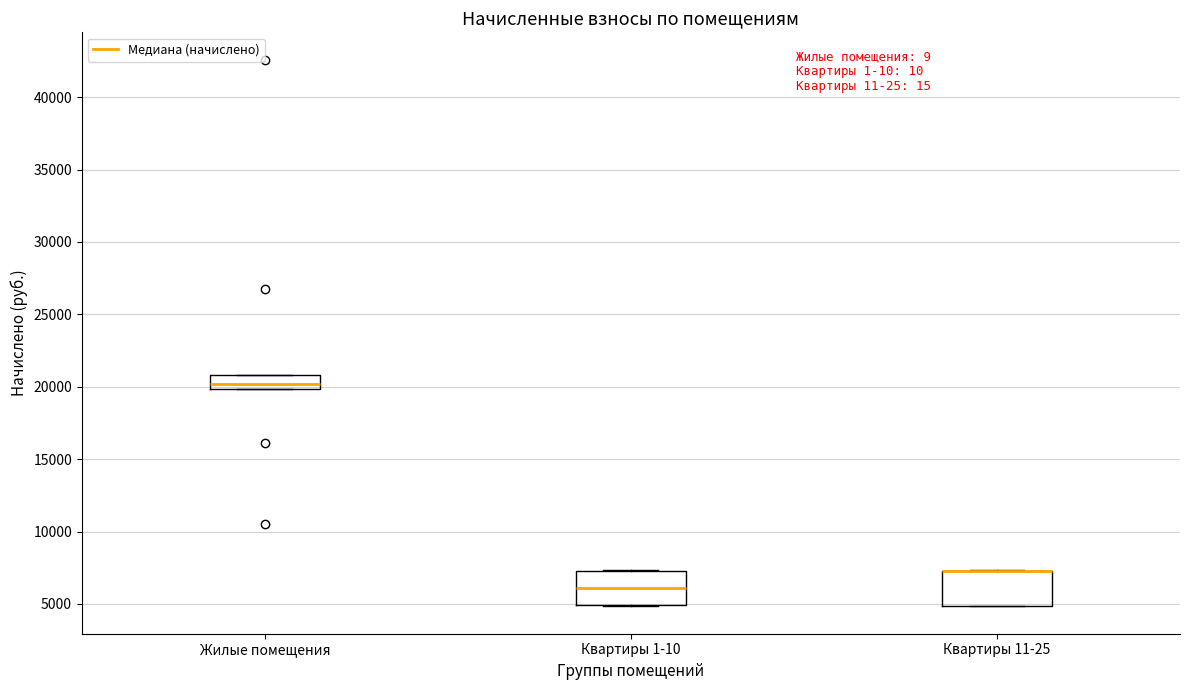

Where does the median line of the box for Квартиры 1-10 sit on the y-axis? The values are not printed on the chart, so give them approximately, as read against the axis.

6000